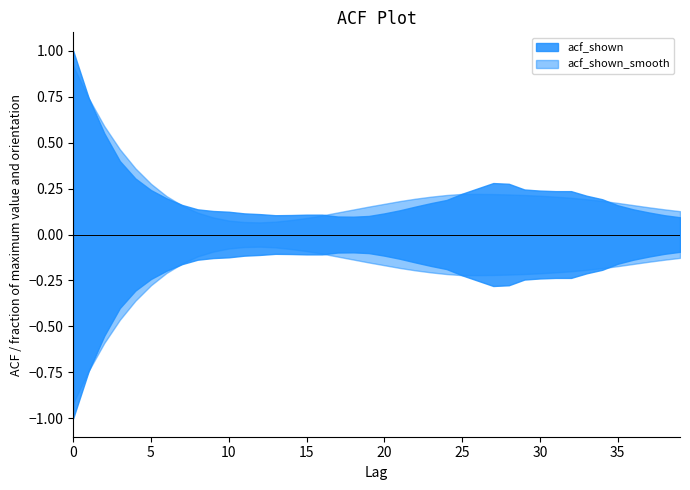

Where is the first local minimum for acf_shown_smooth?

12